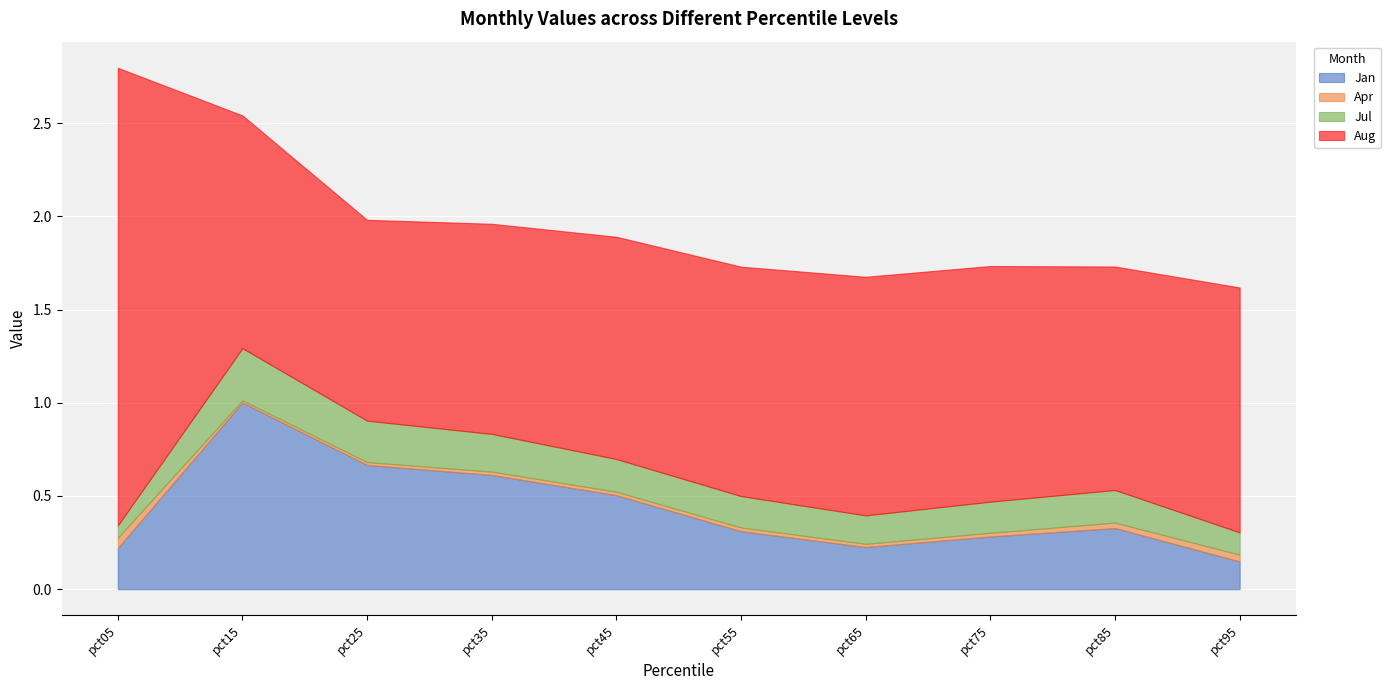

Between pct05 and pct95, which series saw the biggest shift?

Aug